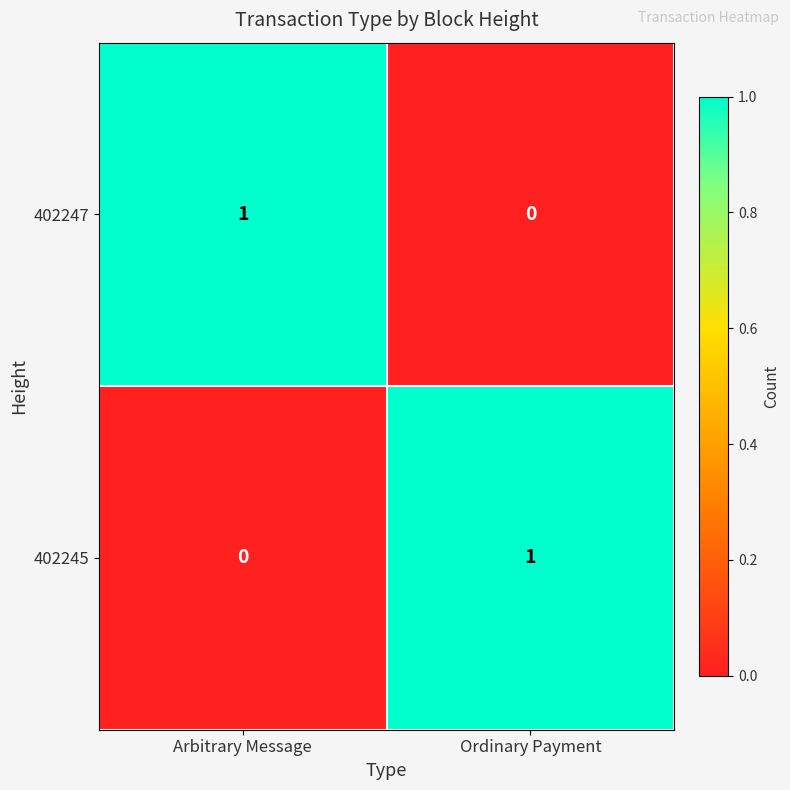

At how many categories does at least one series exceed 0?

2